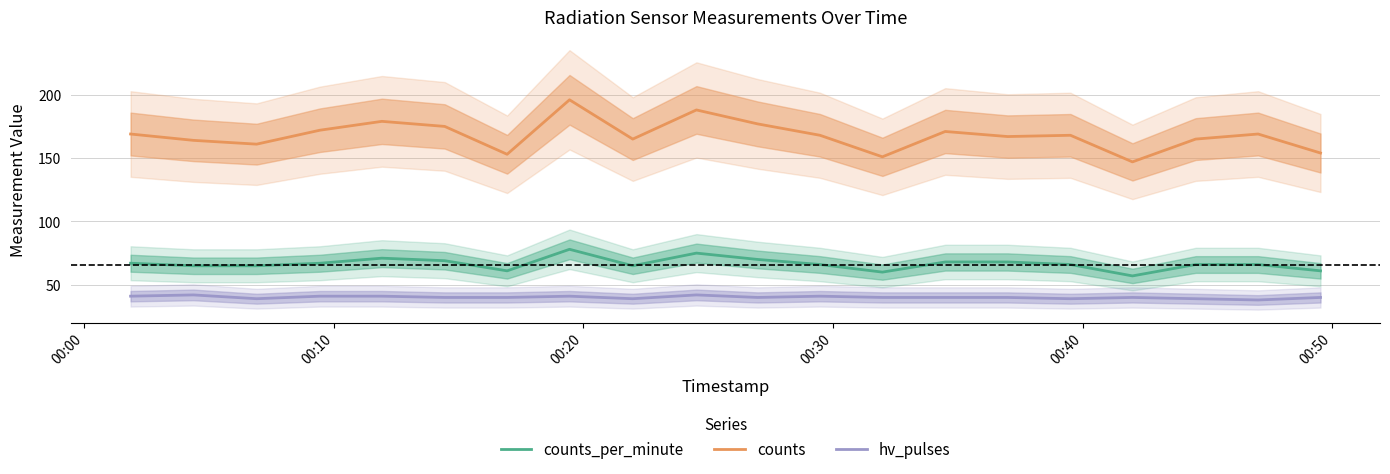

Does the chart display data point markers on the line(s)?

No